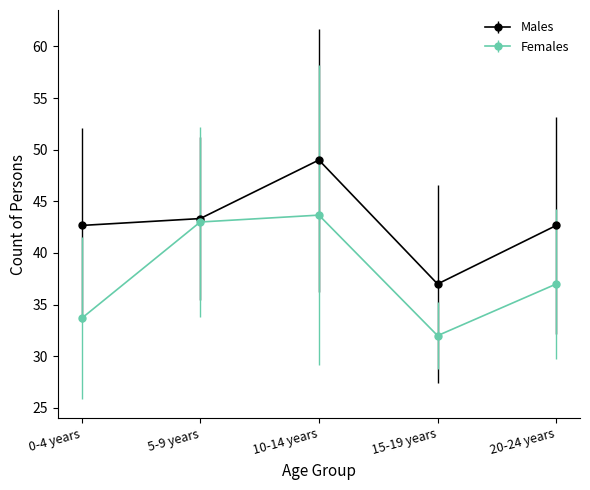

How many lines are shown in the chart?

2